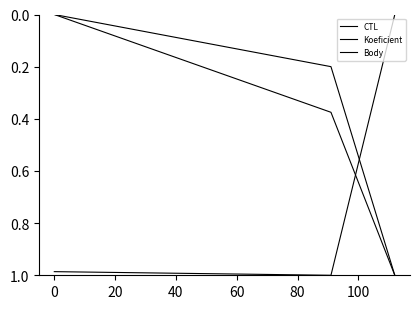

At which label does Body reach its peak?

20